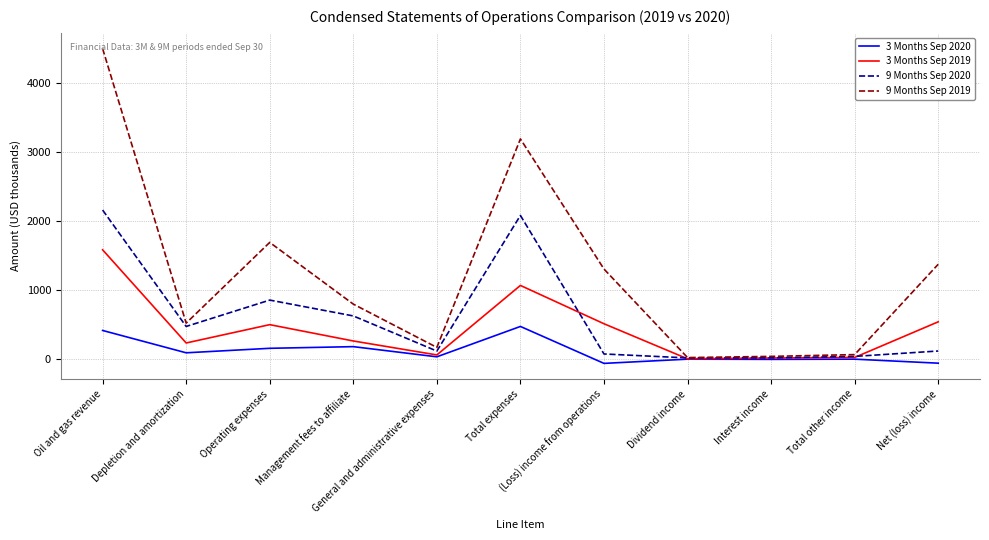

What is the sum of all 3 Months Sep 2020 values?

1263